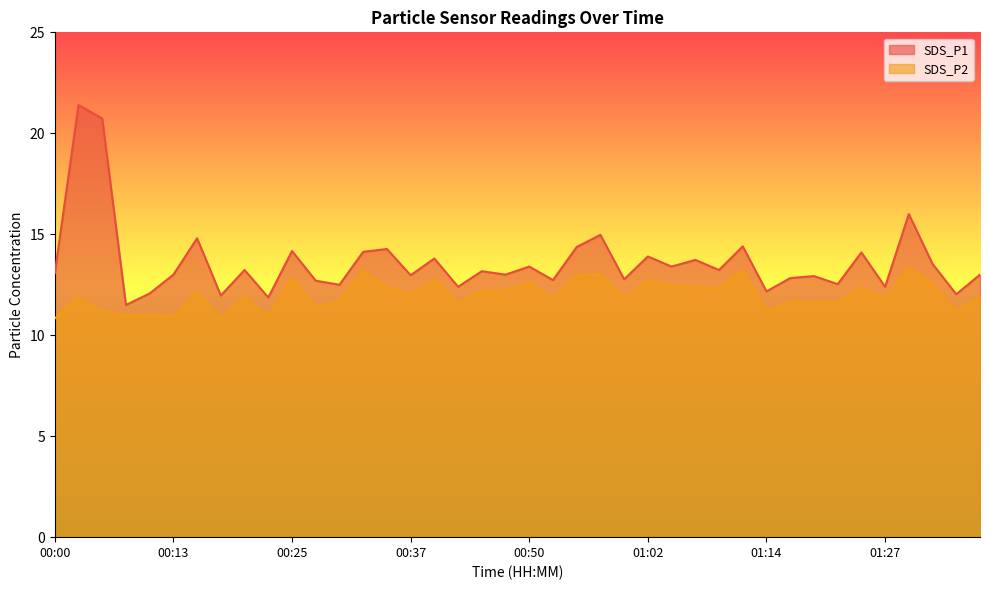

How many interior local valleys does the SDS_P2 series have?

13